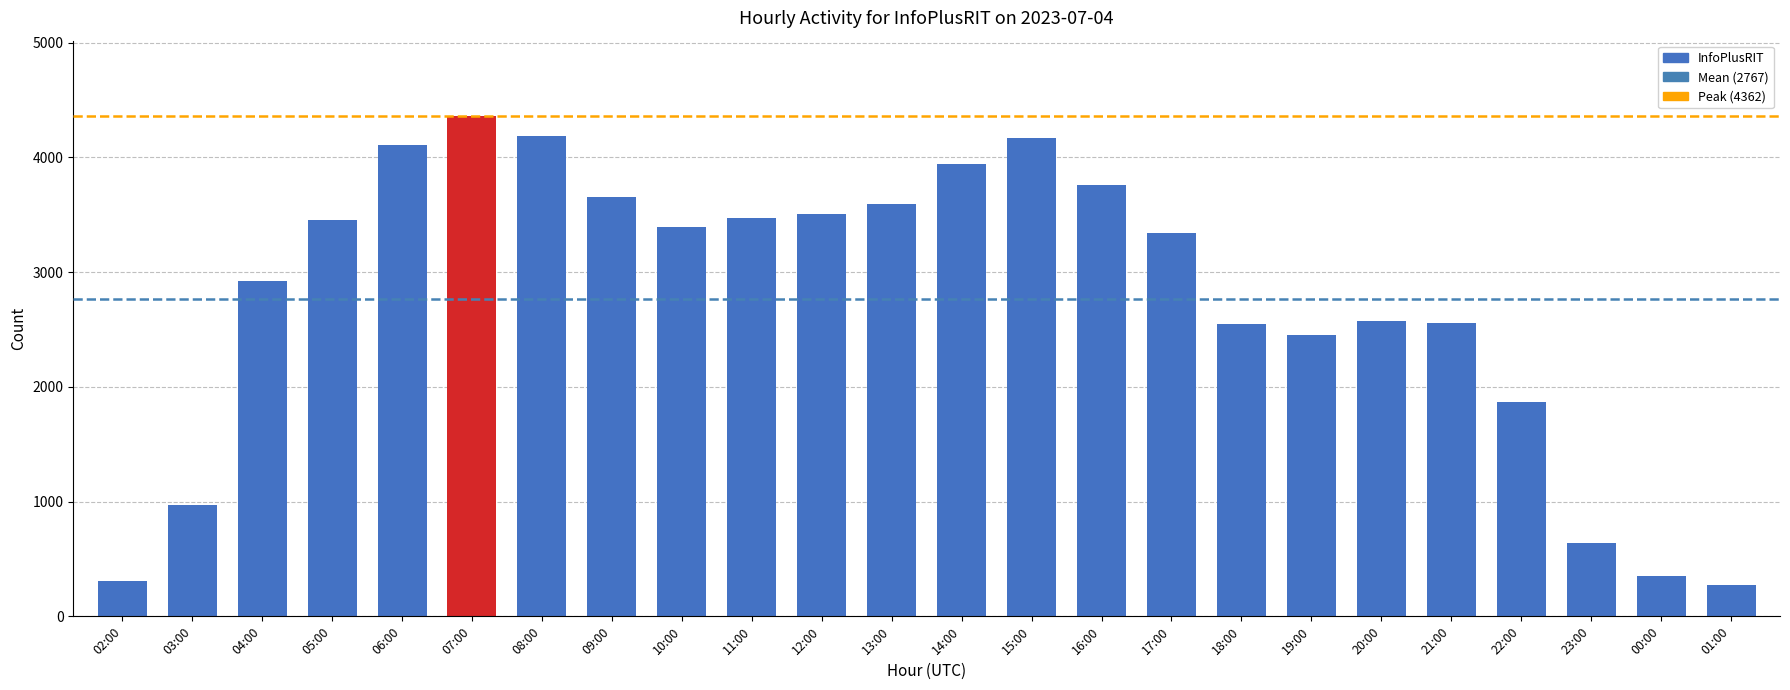

At which label does the data first exceed 3396?

05:00